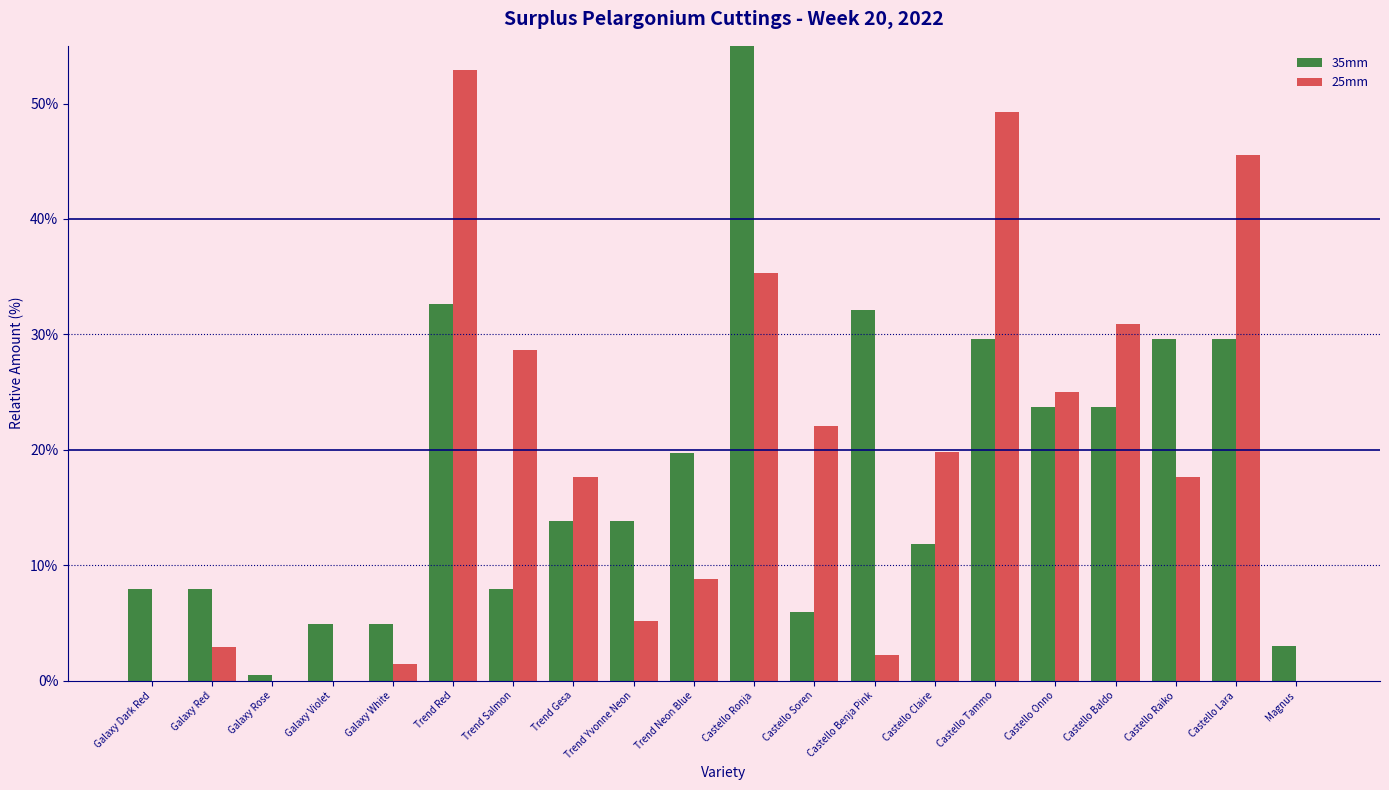

Count the number of categories in the chart.

20